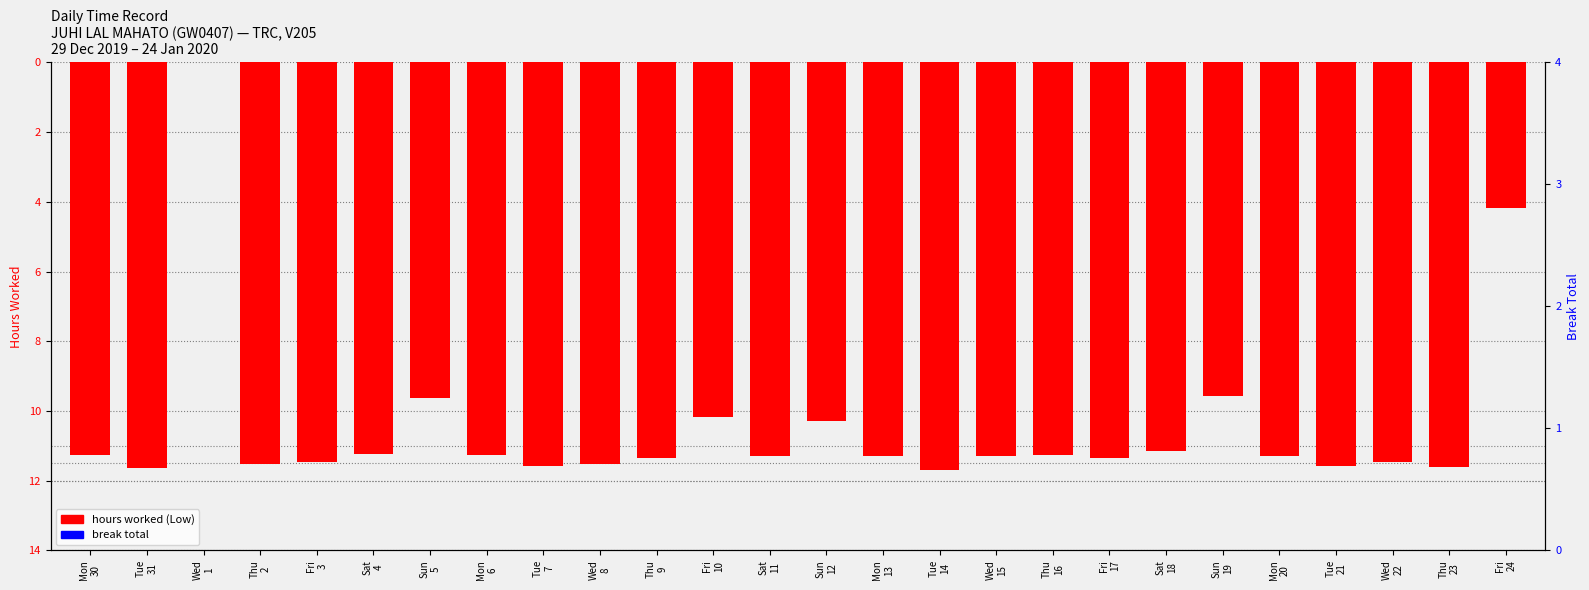

Read the hours worked (Low) value at Tue
31.

-11.6